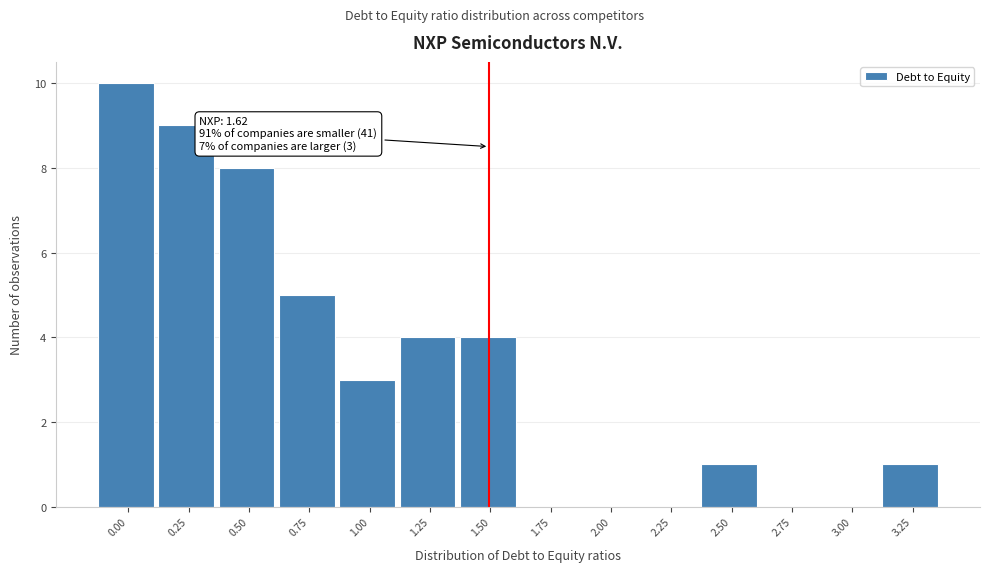

Reading right to left, what are all the values shown in this chart?

3.25=1	3.00=0	2.75=0	2.50=1	2.25=0	2.00=0	1.75=0	1.50=4	1.25=4	1.00=3	0.75=5	0.50=8	0.25=9	0.00=10